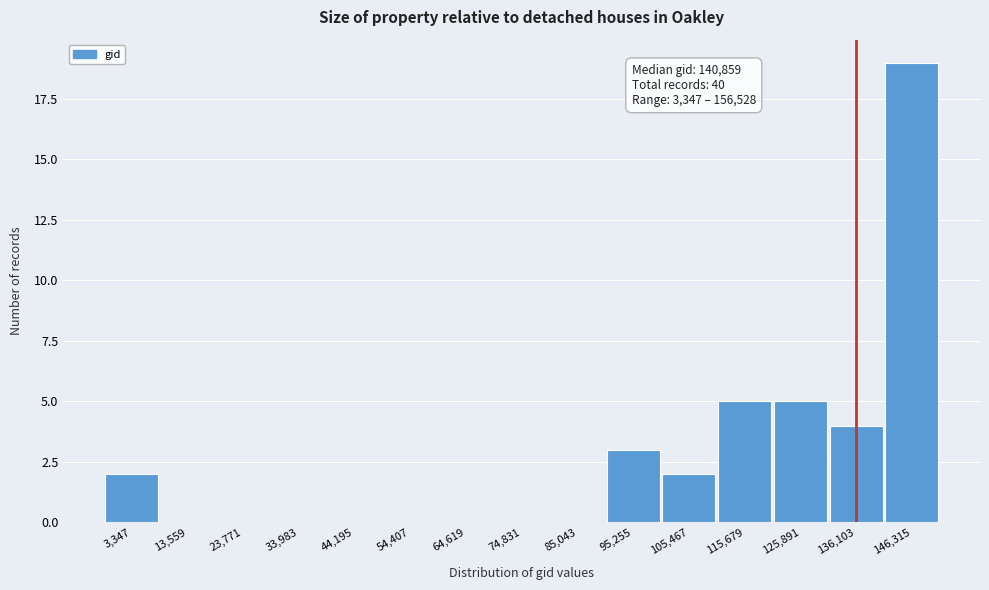

Reading right to left, what are all the values shown in this chart?

146,315=19	136,103=4	125,891=5	115,679=5	105,467=2	95,255=3	85,043=0	74,831=0	64,619=0	54,407=0	44,195=0	33,983=0	23,771=0	13,559=0	3,347=2